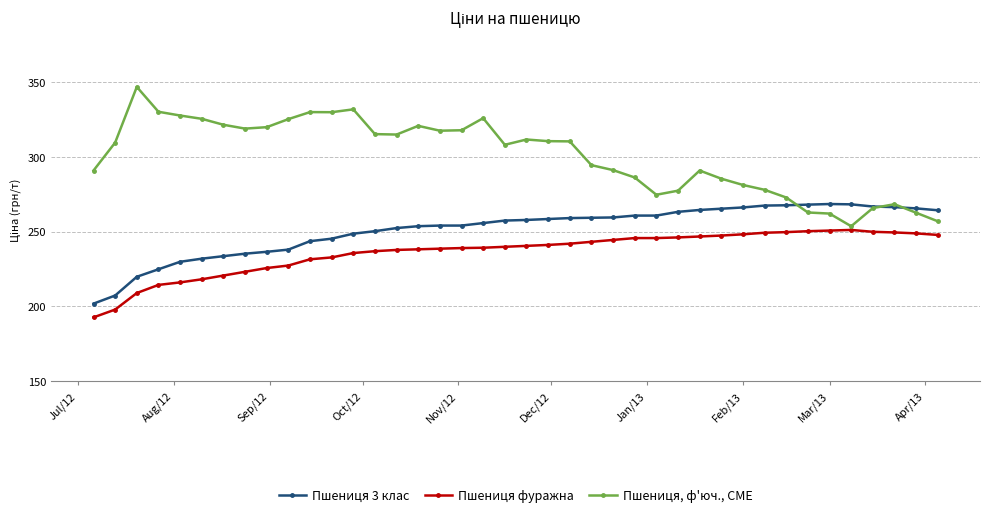

What is the value of the Пшениця фуражна point at the 5th from the left?

216.0